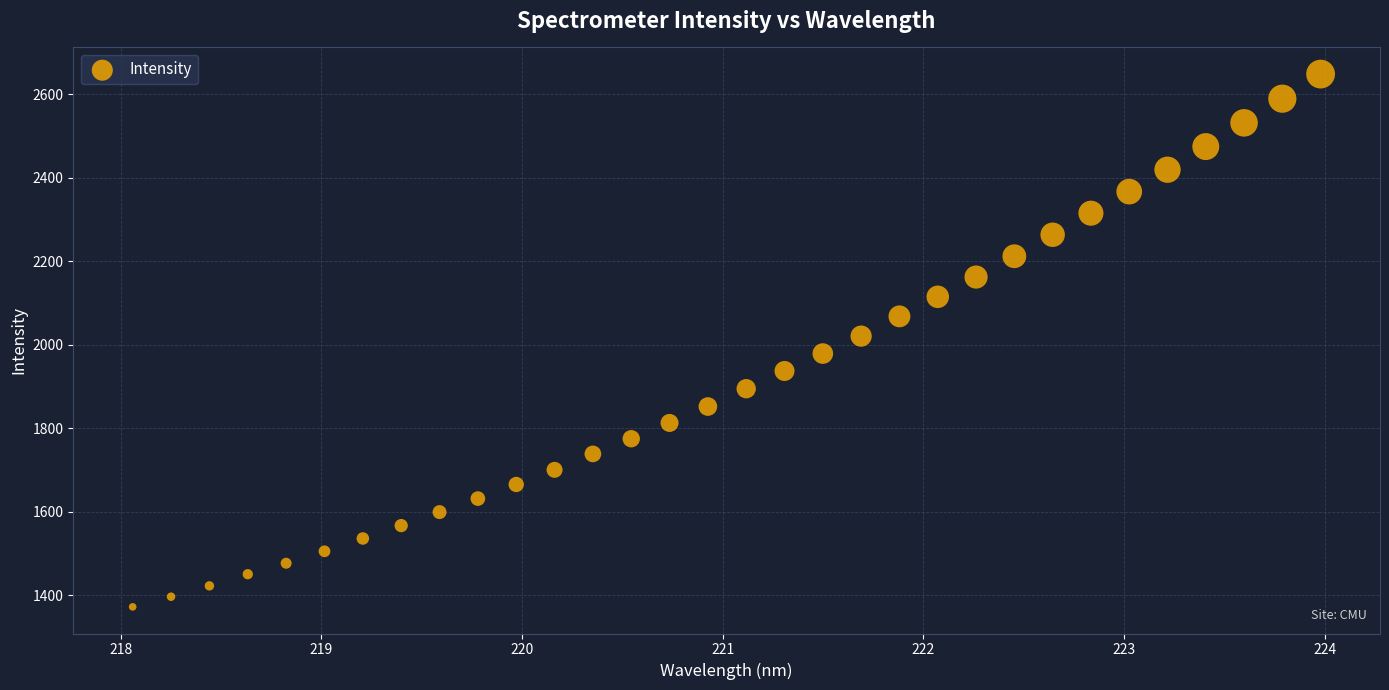

What is the range of Y values (max minus min)?

1276.5